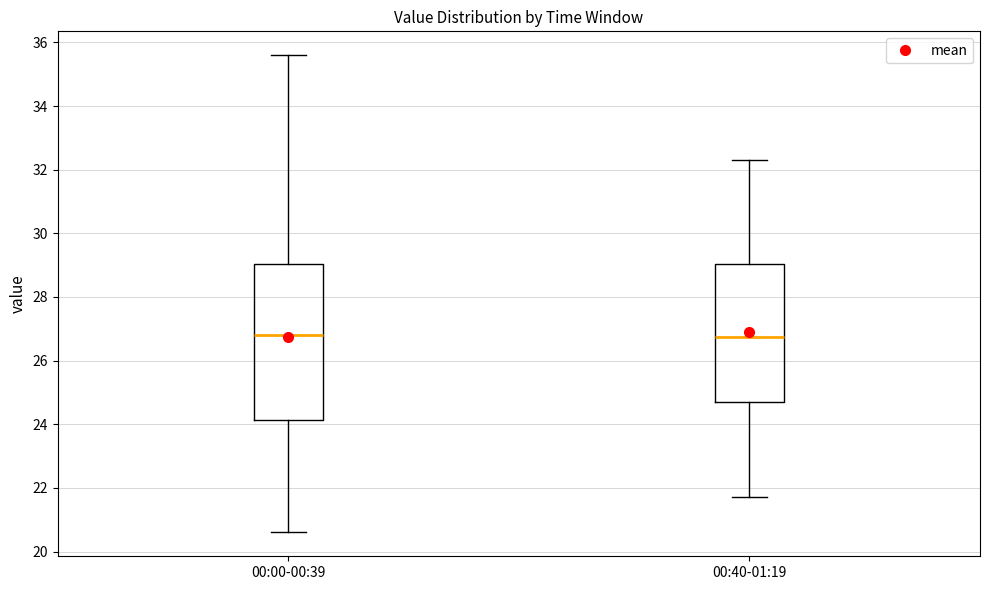

Reading left to right, read every box against the y-axis: the position of its median line, the range the box covers, and the ends of its whiskers. The values are not printed on the chart, so give them approximately, as read against the axis.

00:00-00:39: median 26.8, box 24.2 to 29.0, whiskers 20.6 to 35.6
00:40-01:19: median 26.8, box 24.8 to 29.0, whiskers 21.8 to 32.4